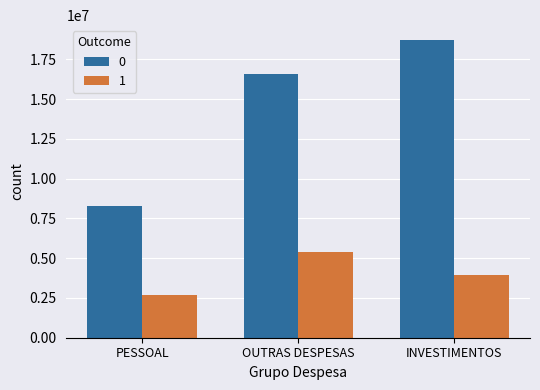

At which category does the chart reach its minimum across all series?

PESSOAL